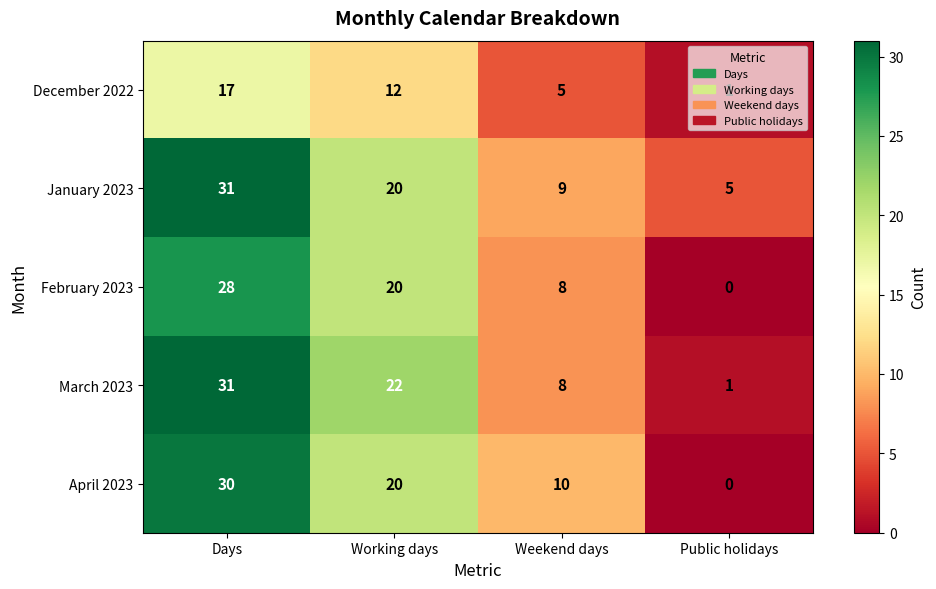

What is the approximate value of April 2023 at Working days, to the nearest 5?

20